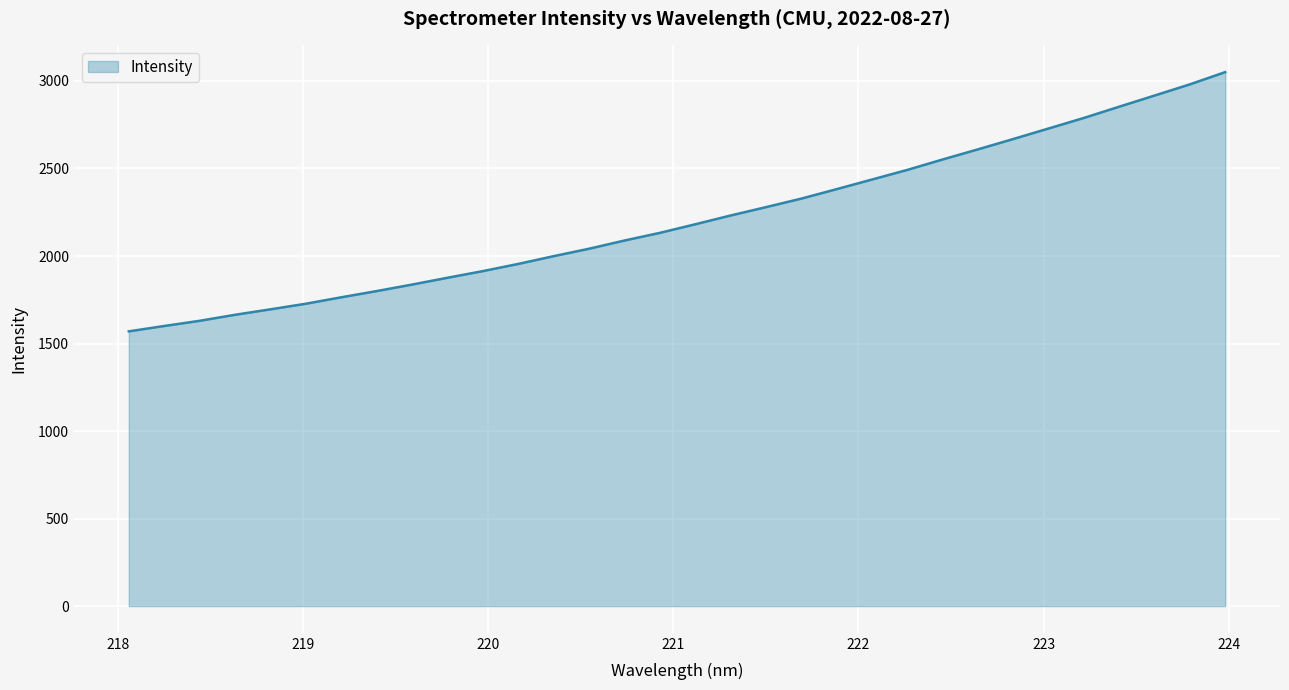

What is the smallest value displayed?

1569.6